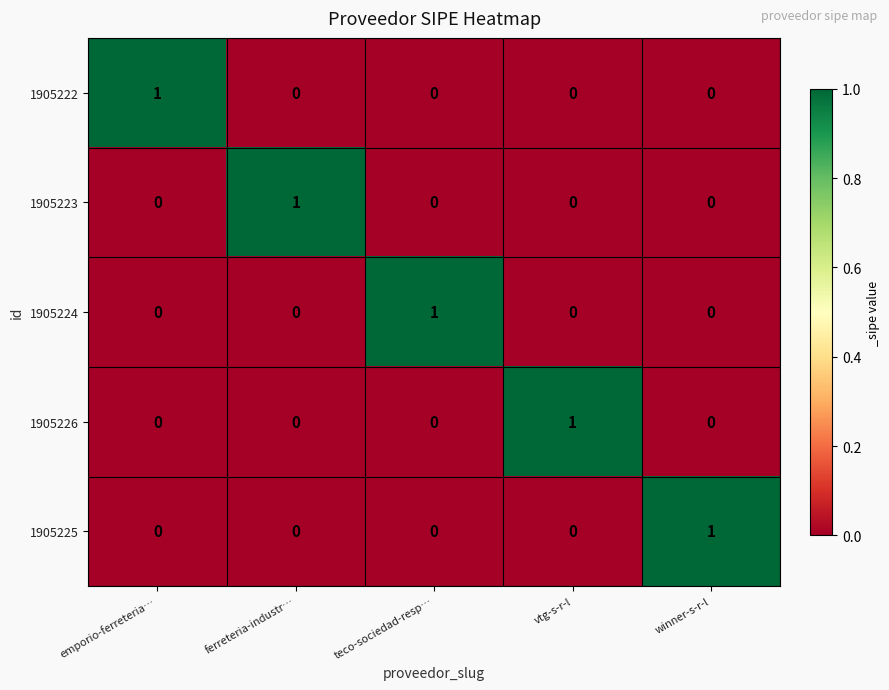

Count the 1905226 values in the range 0 to 1.

5